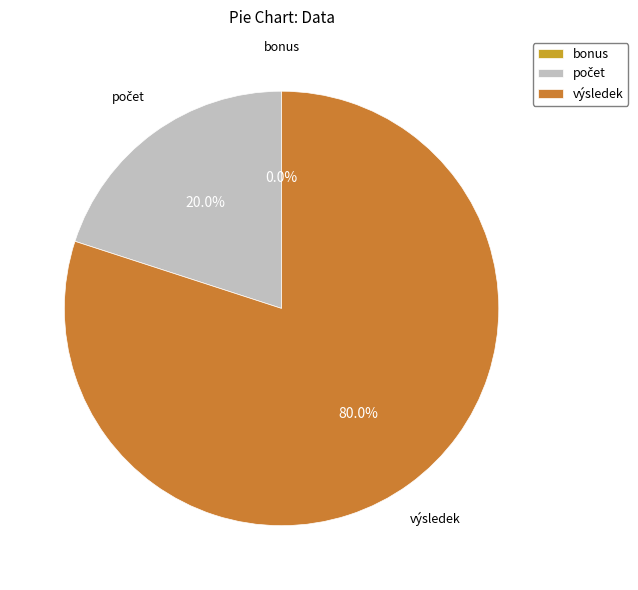

True or false: bonus accounts for 1% of the total.

False